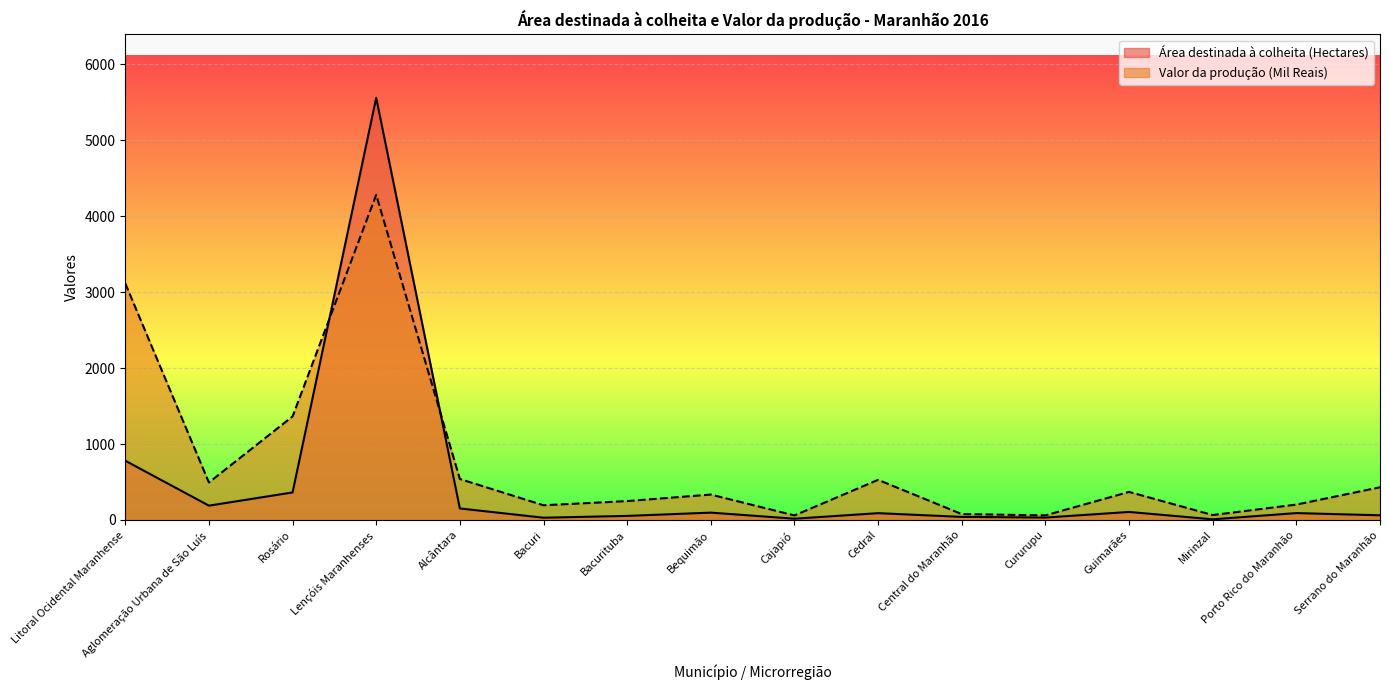

What position from the left is Cururupu?

12